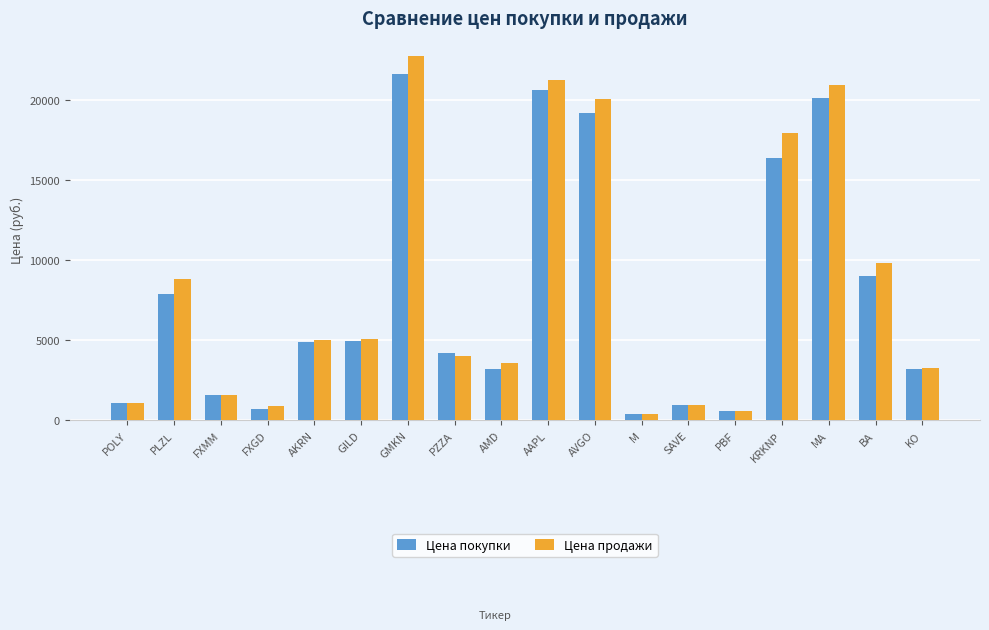

What is the greatest value displayed?

22731.6